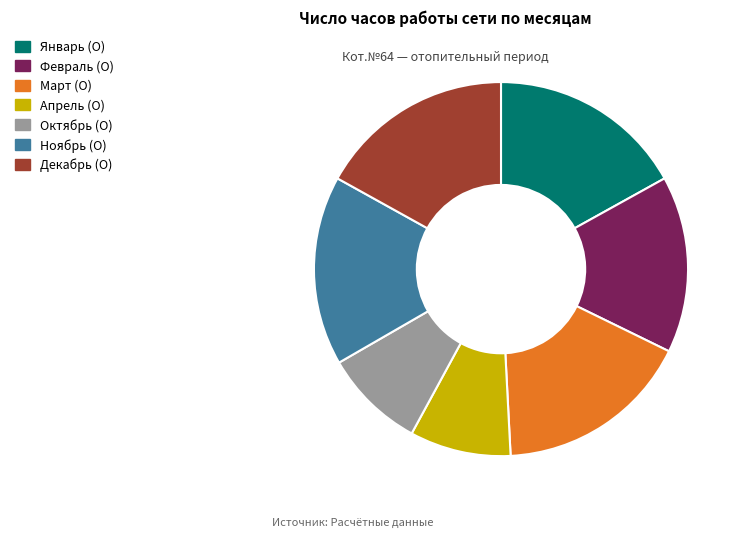

Approximately how many times larger is the value at Апрель (О) compared to Январь (О)?

0.5